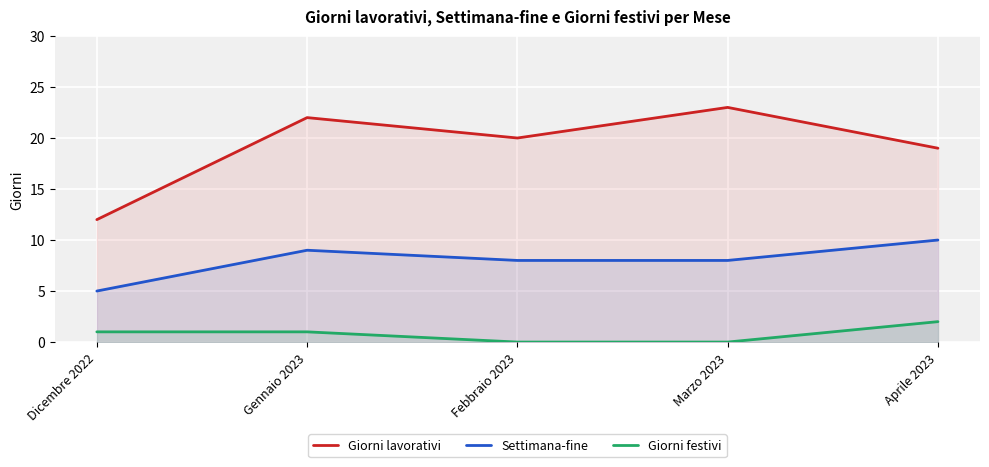

Reading left to right, list all the values displayed in this chart.

Giorni lavorativi: 12	22	20	23	19
Settimana-fine: 5	9	8	8	10
Giorni festivi: 1	1	0	0	2